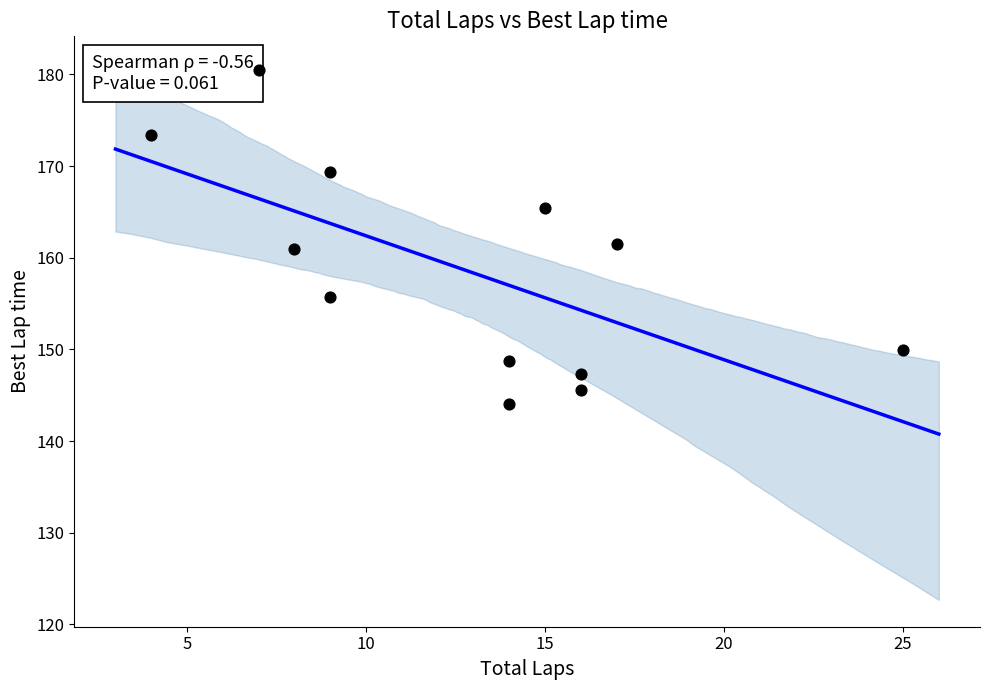

What is the average Y value?

158.6